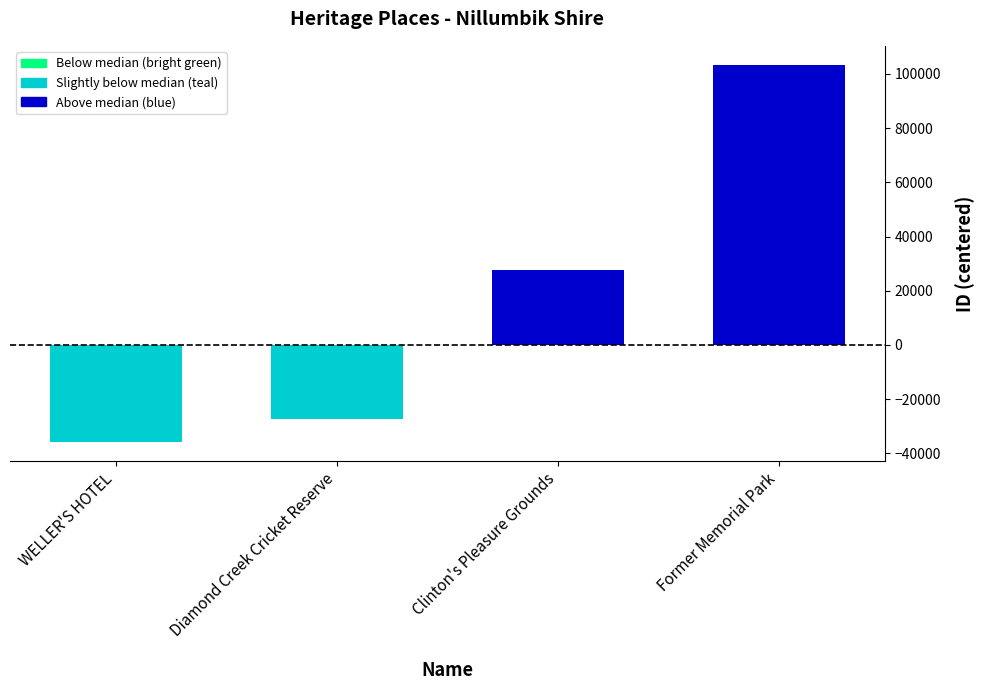

What is the sum of all values?

67475